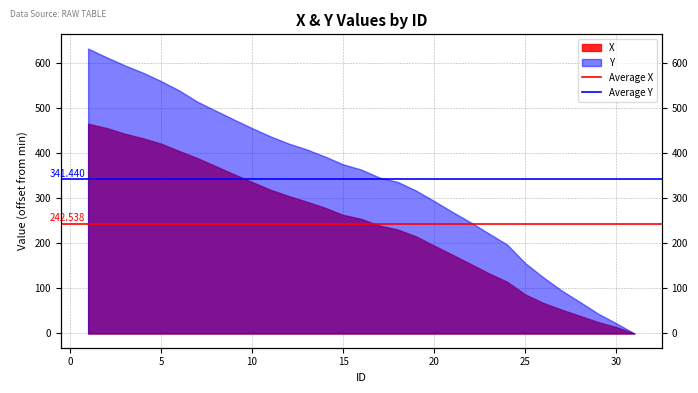

True or false: Average X has a value of 242.5 at 0.

True